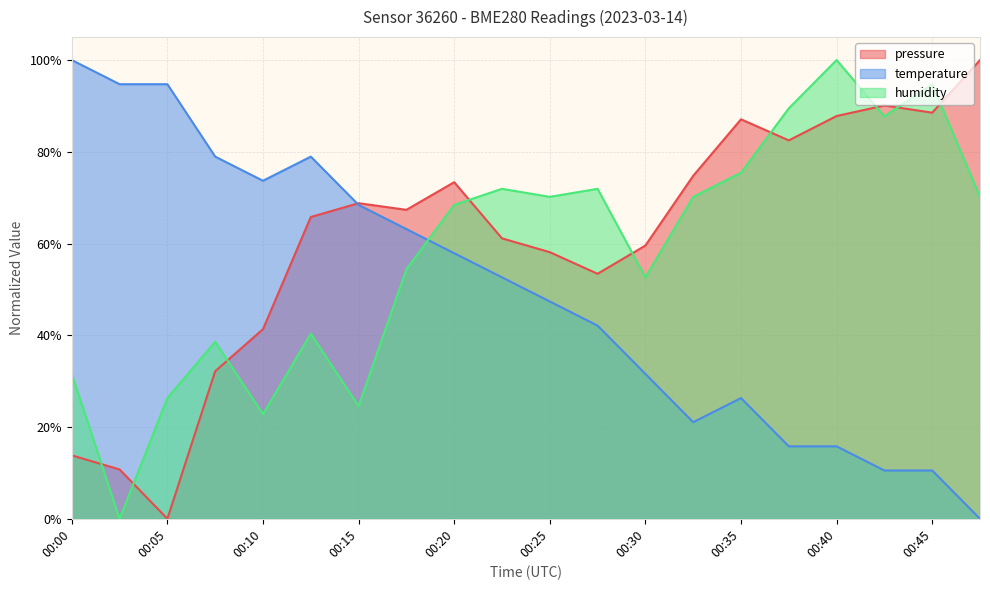

Is it true that pressure equals 0.3 at 00:08?

True